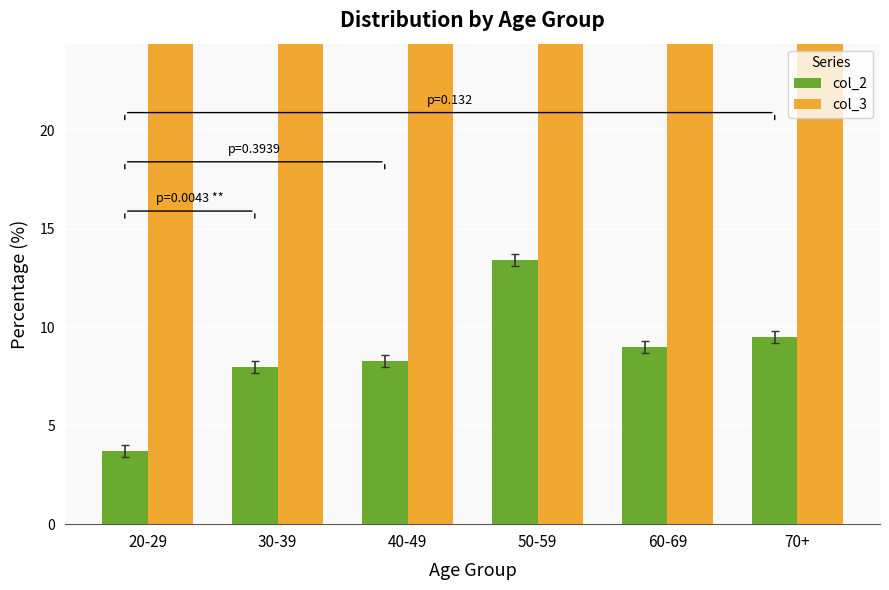

At how many categories does at least one series exceed 92?

1